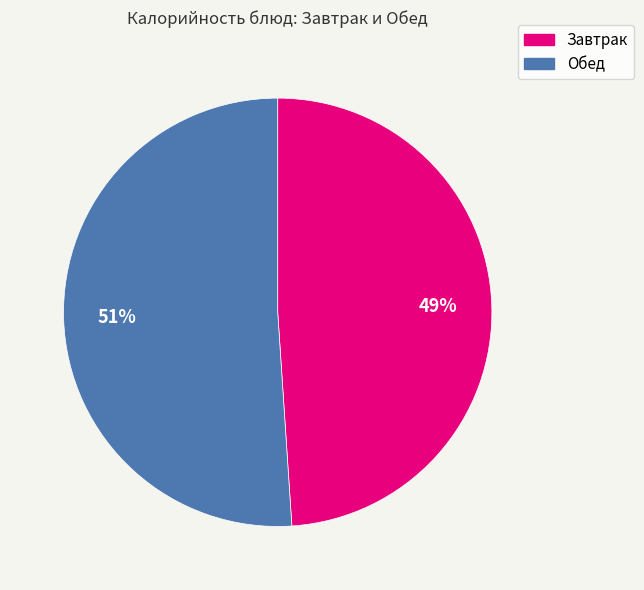

Is there any slice that represents more than half of the pie?

Yes